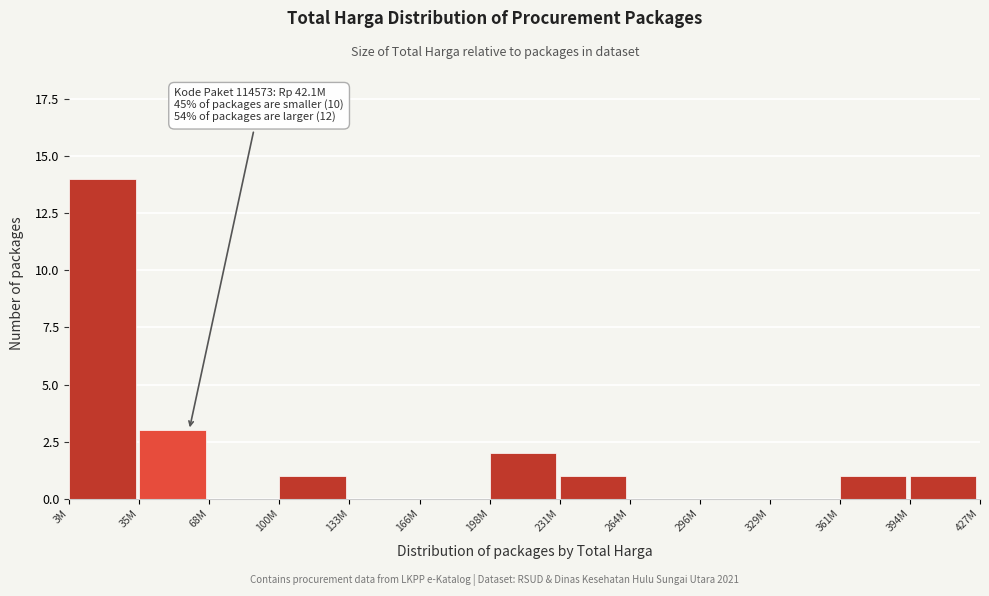

Reading left to right, list all the values displayed in this chart.

3M=14	35M=3	68M=0	100M=1	133M=0	166M=0	198M=2	231M=1	264M=0	296M=0	329M=0	361M=1	394M=1